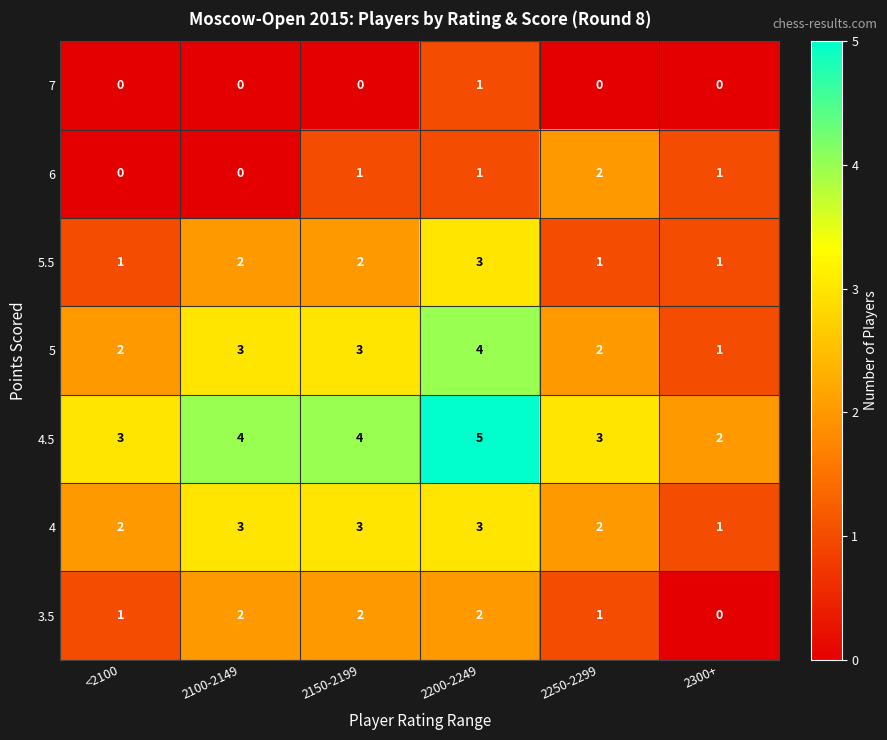

What is the difference between the highest and lowest values at <2100?

3